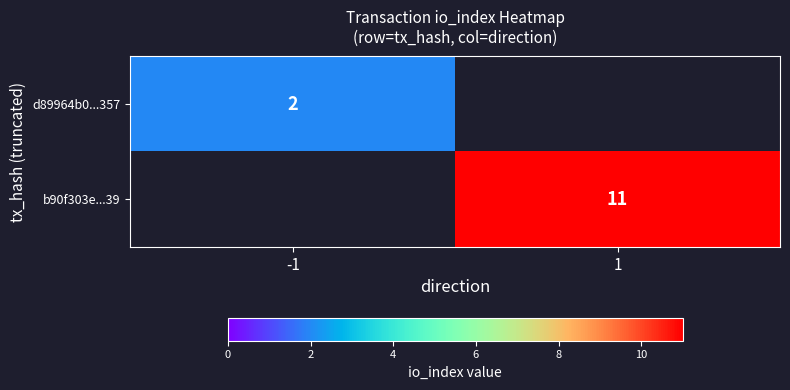

The value of d89964b0...357 at -1 is 1. True or false?

False